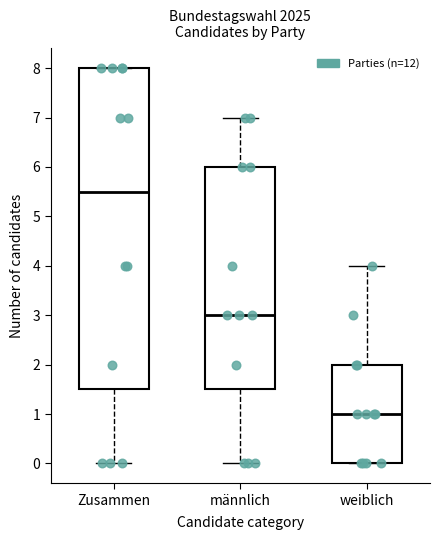

Which box has the highest median line?

Zusammen